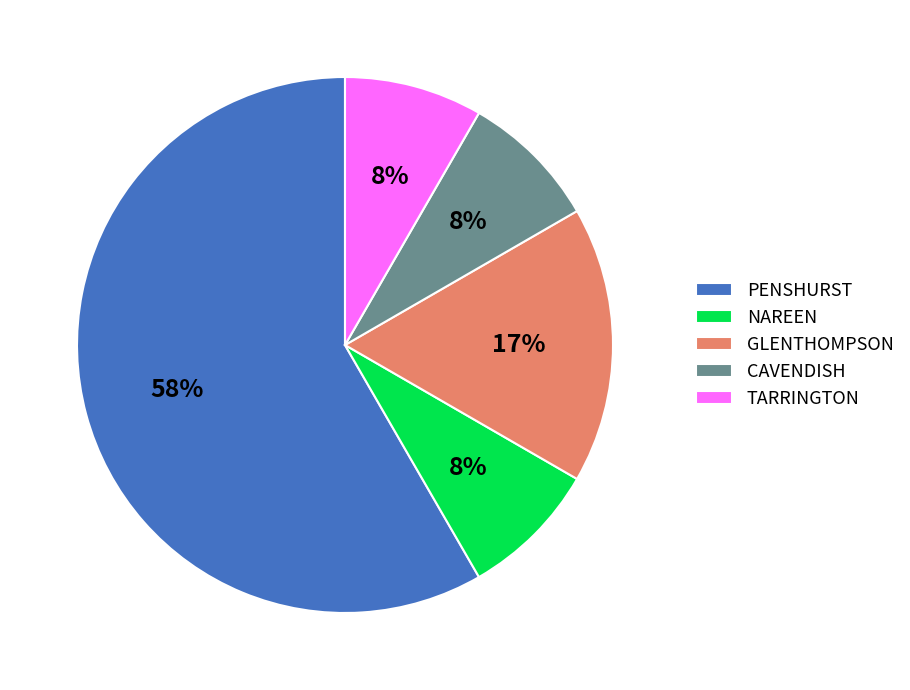

Is the sum of GLENTHOMPSON and PENSHURST greater than half?

Yes